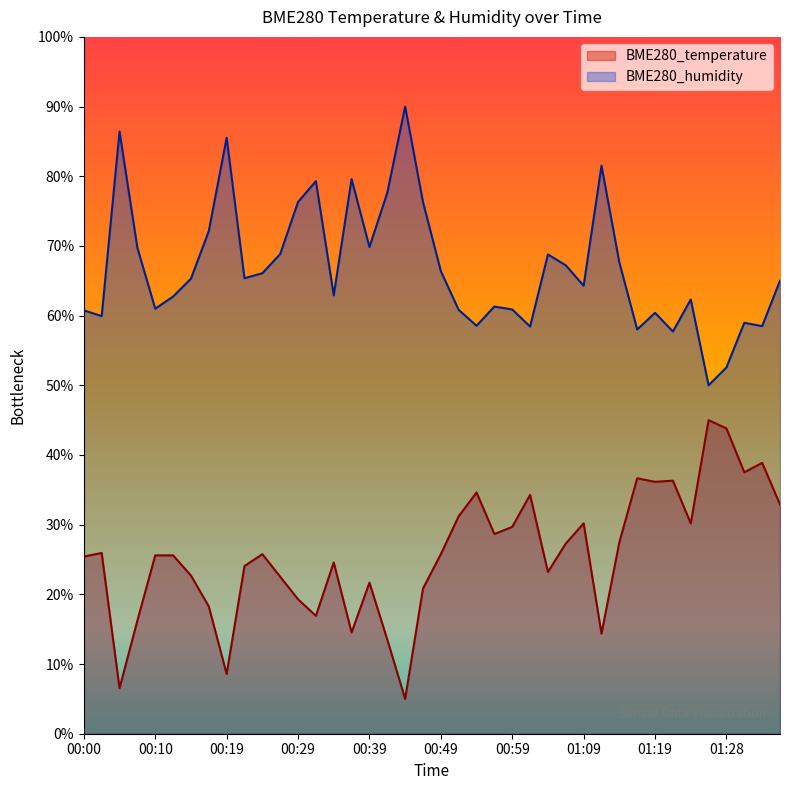

At which category does BME280_temperature reach its first local valley?

00:05